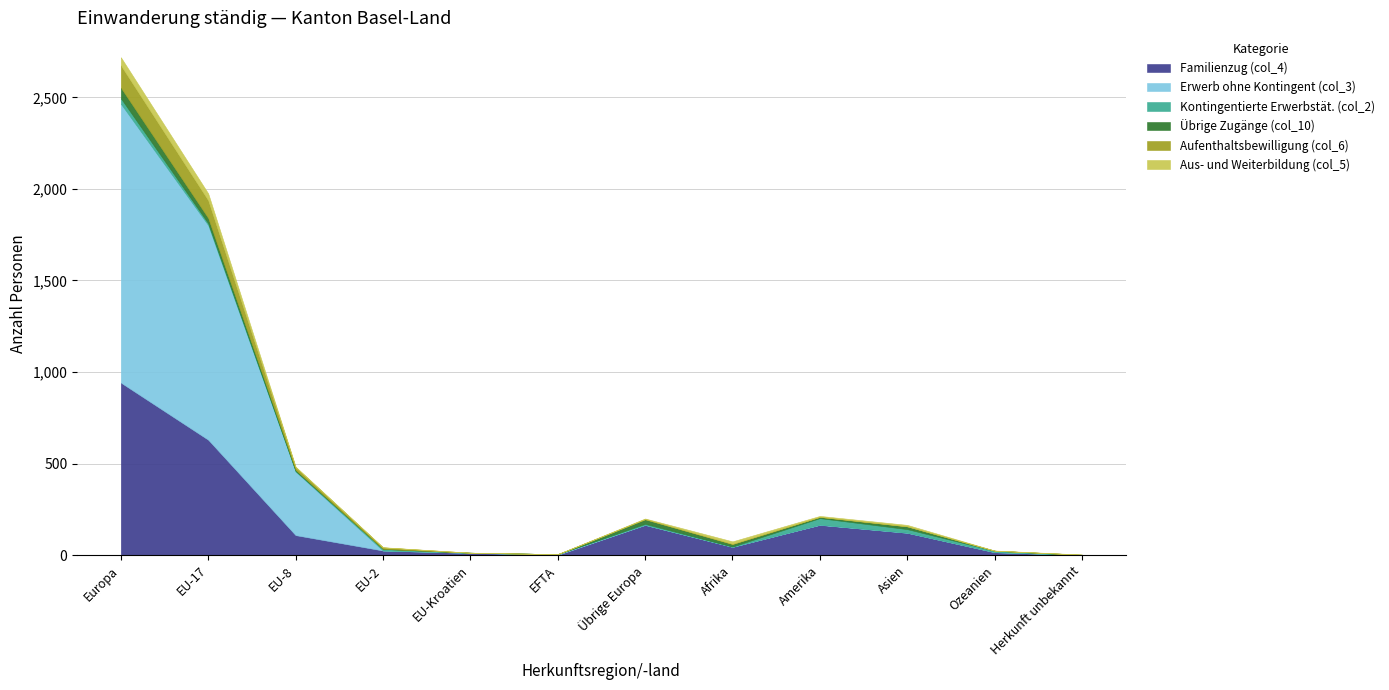

Which category has the lowest value in the Aus- und Weiterbildung (col_5) series?

EU-Kroatien